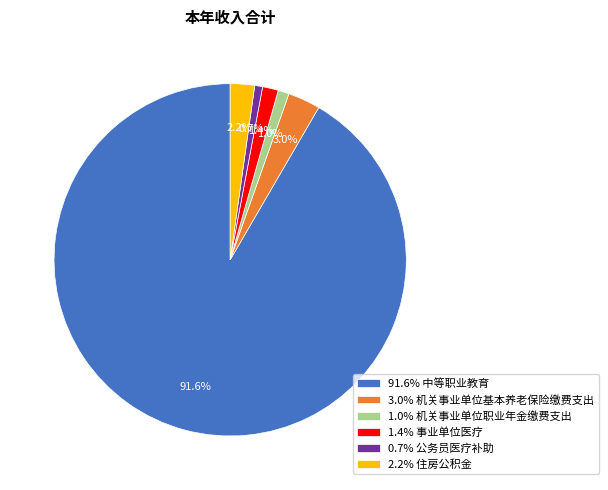

What is the ratio of the value at 0.7% 公务员医疗补助 to the value at 1.4% 事业单位医疗?

0.5